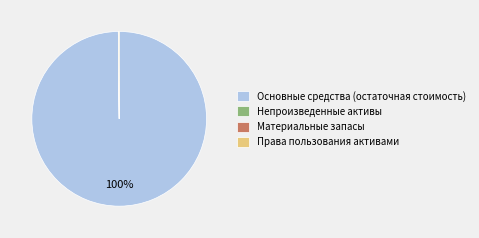

What is the majority slice?

Основные средства (остаточная стоимость)